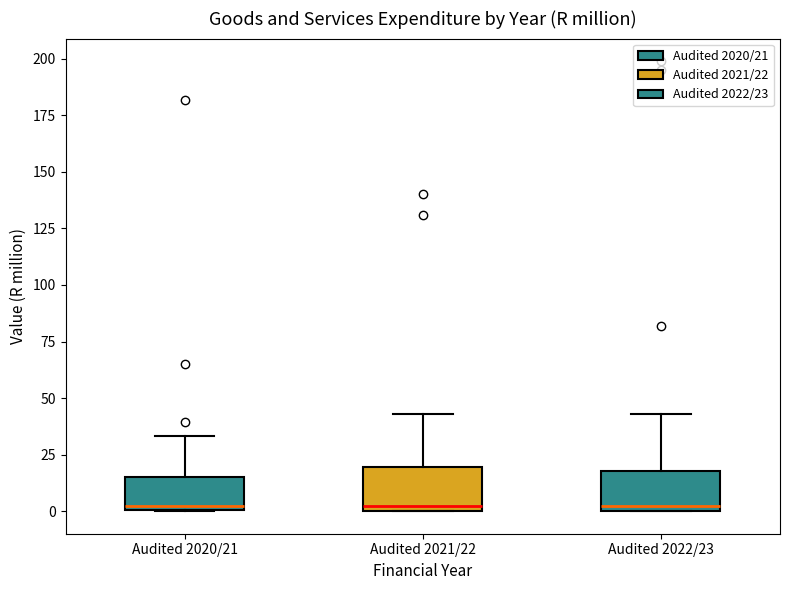

Where is the lower edge of the box for Audited 2021/22 on the y-axis? The values are not printed on the chart, so give them approximately, as read against the axis.

0